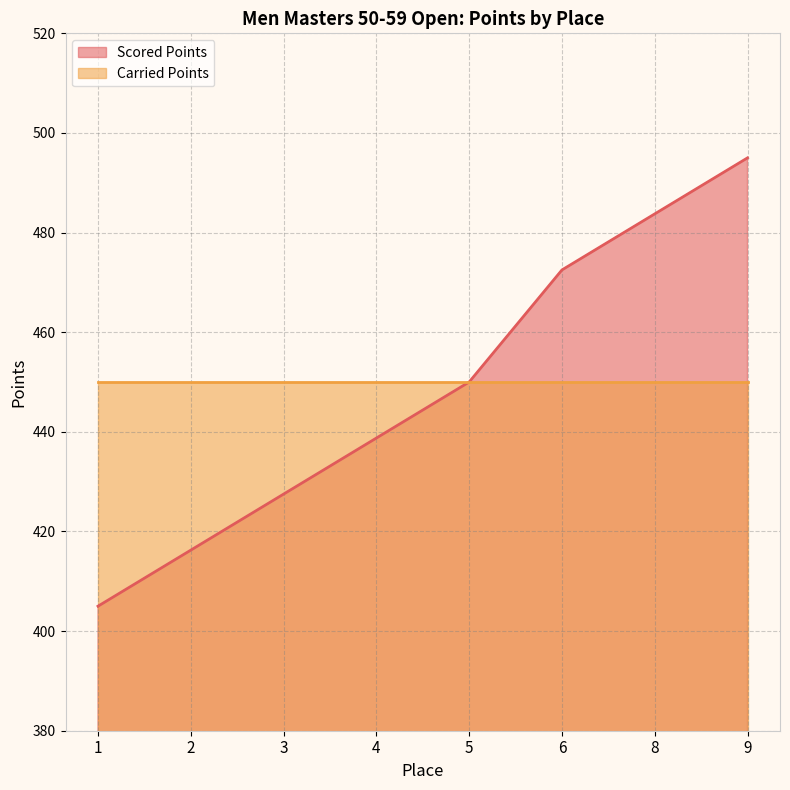

Which has a higher value, 2 or 9?

9